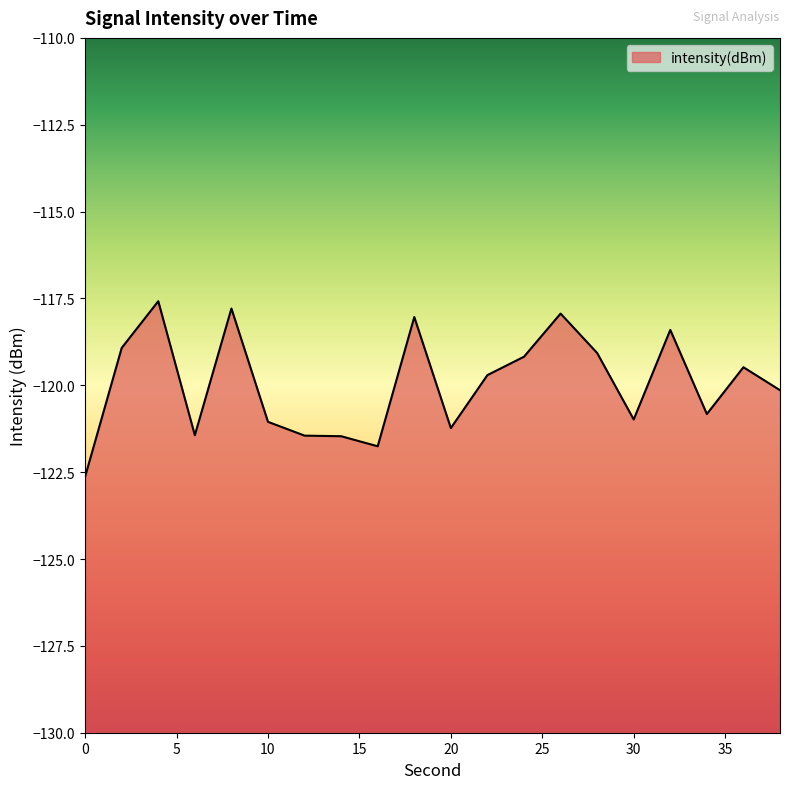

Reading right to left, extract all data points from this chart.

-120.1	-119.5	-120.8	-118.4	-121.0	-119.1	-117.9	-119.2	-119.7	-121.2	-118.0	-121.8	-121.5	-121.4	-121.1	-117.8	-121.4	-117.6	-118.9	-122.6